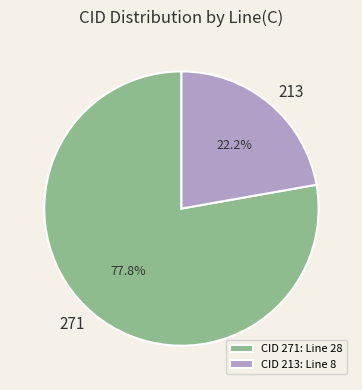

Is there any slice that represents more than half of the pie?

Yes